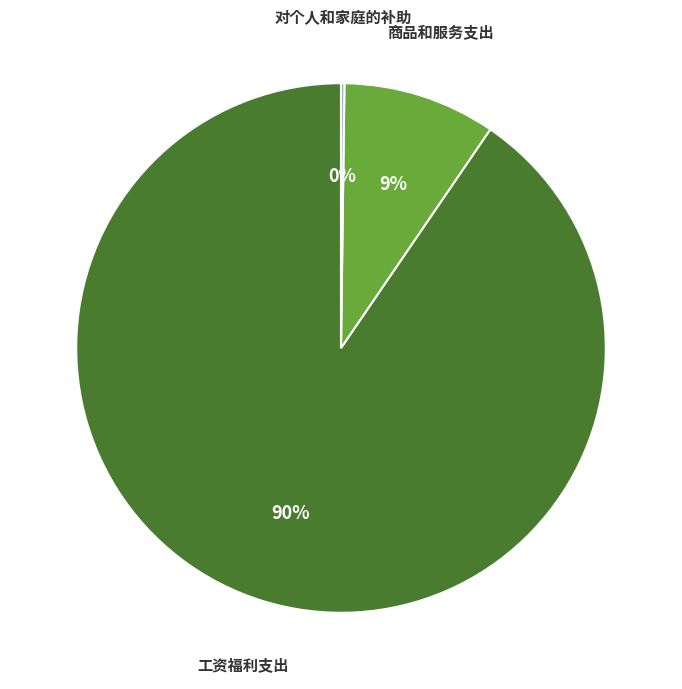

To the nearest percent, what is the difference between the largest and smallest slice percentages?

90%